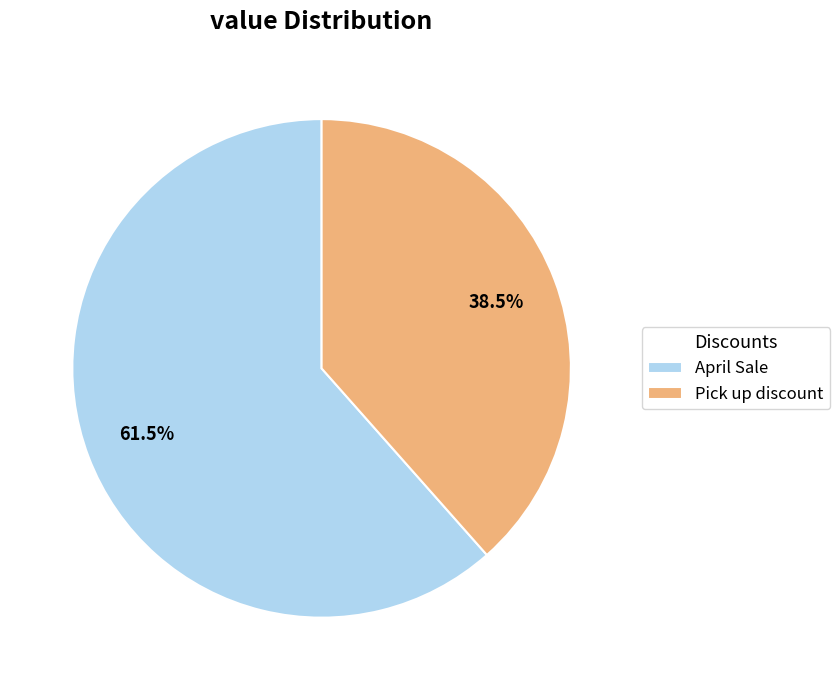

How many slices are in this pie chart?

2